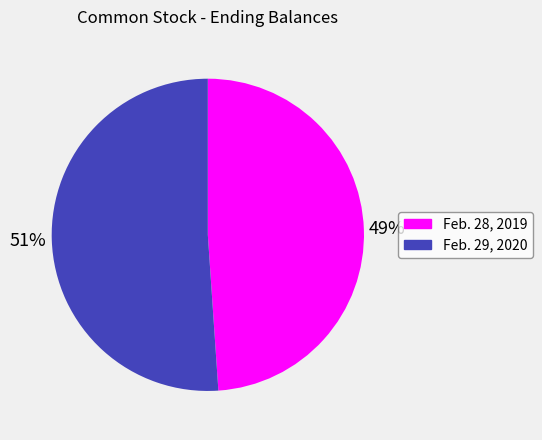

To the nearest percent, what is the combined percentage of Feb. 29, 2020 and Feb. 28, 2019?

100%